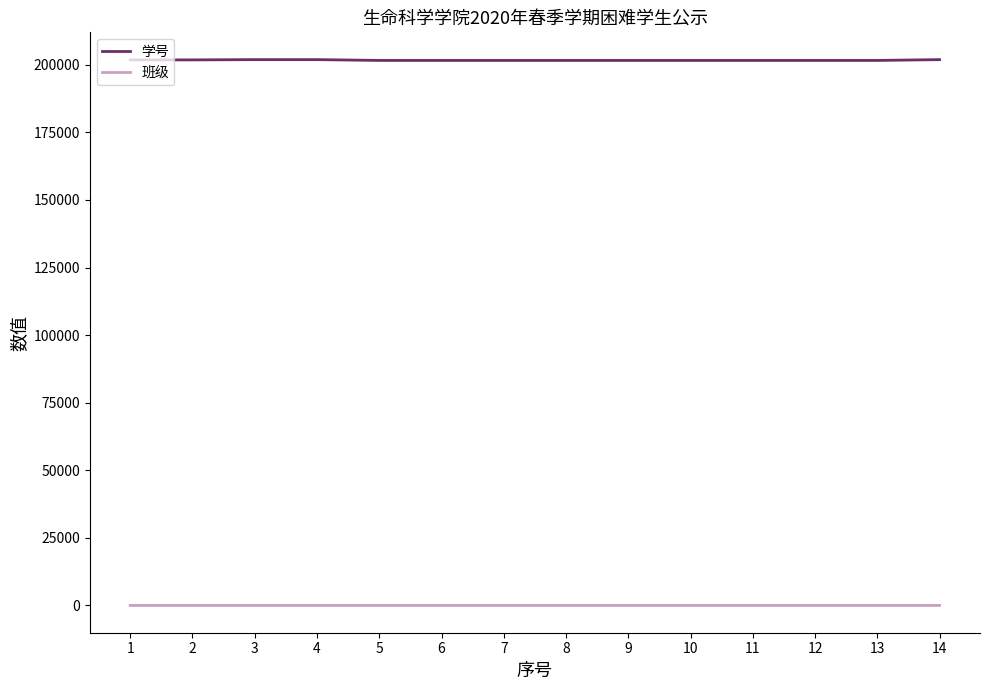

At how many categories does at least one series exceed 183706?

14